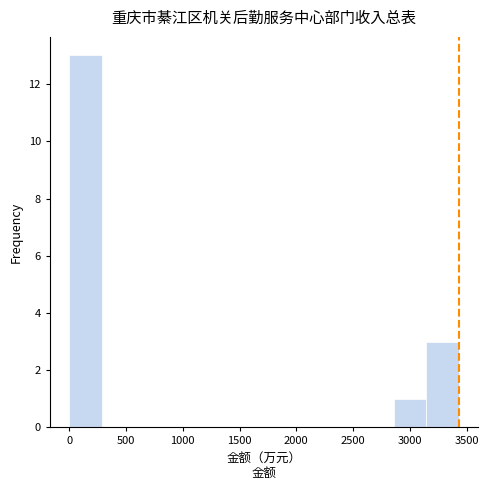

Reading left to right, transcribe this chart: for each bar, give the range it covers on the x-axis and its height. Neither the bar edges nor the heights are printed on the chart, so give them approximately, as read against the axes.

0 to 300: 13
300 to 550: 0
550 to 850: 0
850 to 1150: 0
1150 to 1450: 0
1450 to 1700: 0
1700 to 2000: 0
2000 to 2300: 0
2300 to 2550: 0
2550 to 2850: 0
2850 to 3150: 1
3150 to 3450: 3